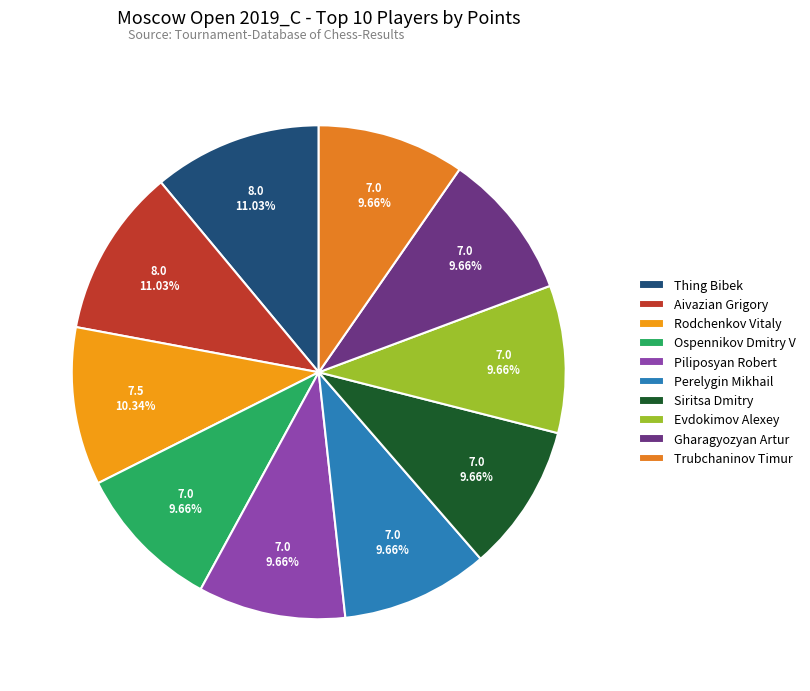

Combined, do Rodchenkov Vitaly and Perelygin Mikhail account for over 50%?

No